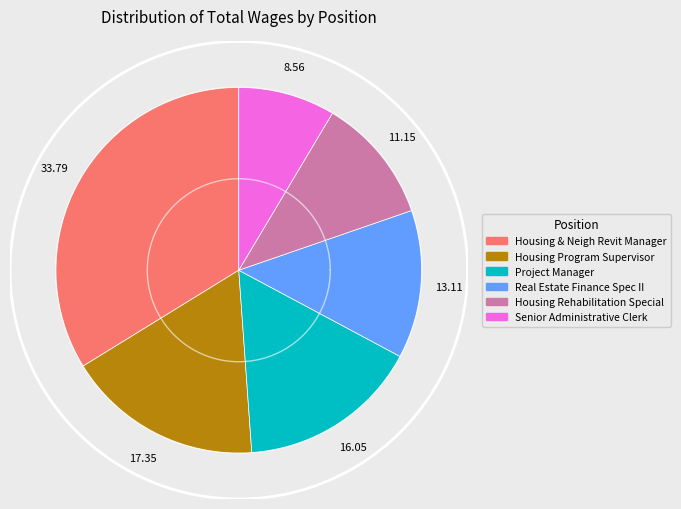

To the nearest percent, what percentage of the pie is Housing Rehabilitation Special?

11%